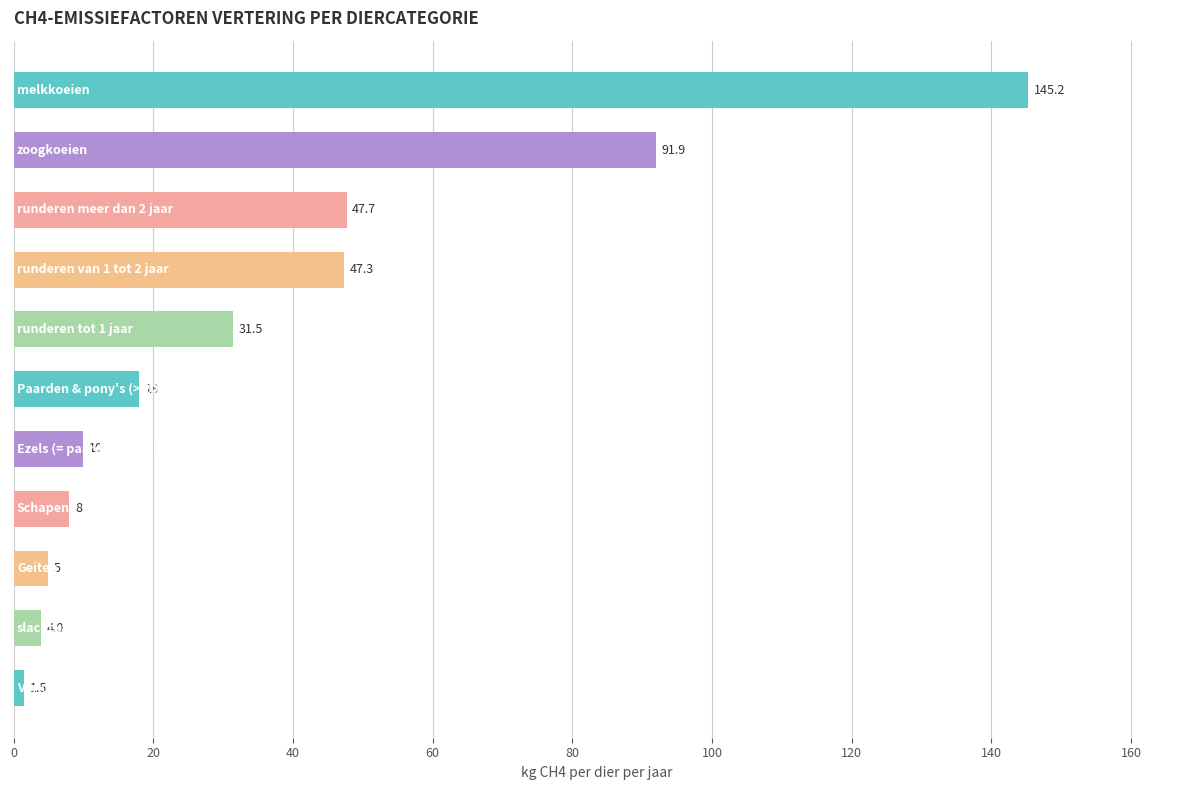

How many series are shown in this chart?

1